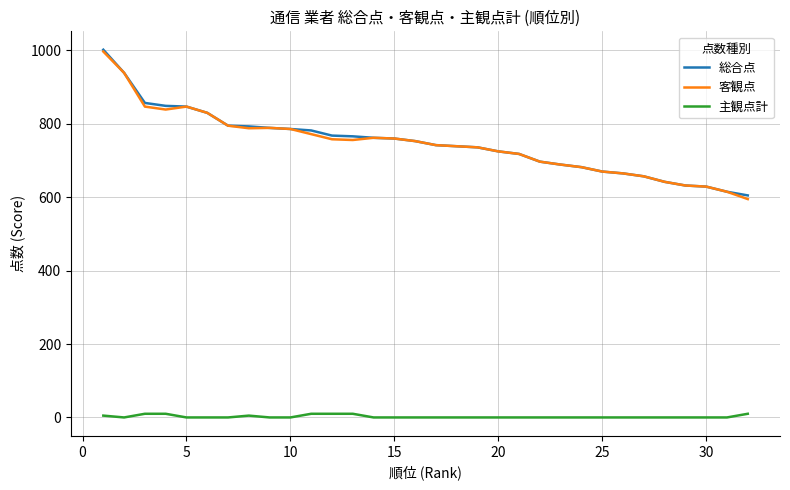

True or false: 総合点 and 主観点計 intersect in this chart.

False